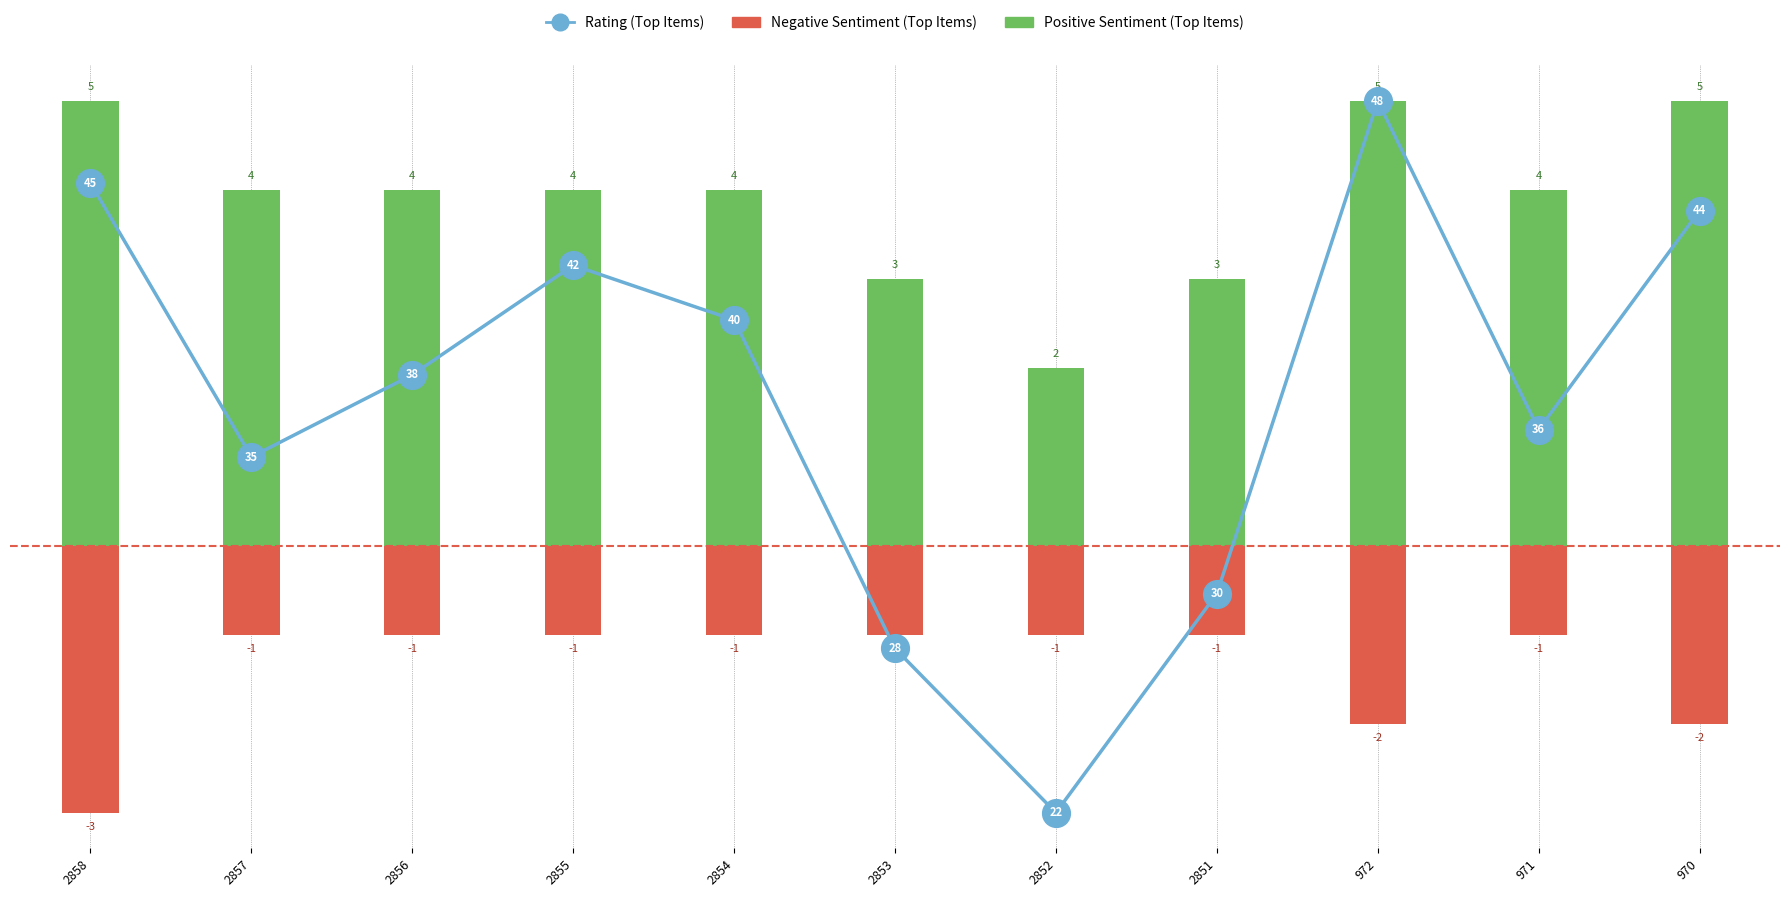

What is the sum of the Rating (Top Items) values at 2855 and 2856?

80